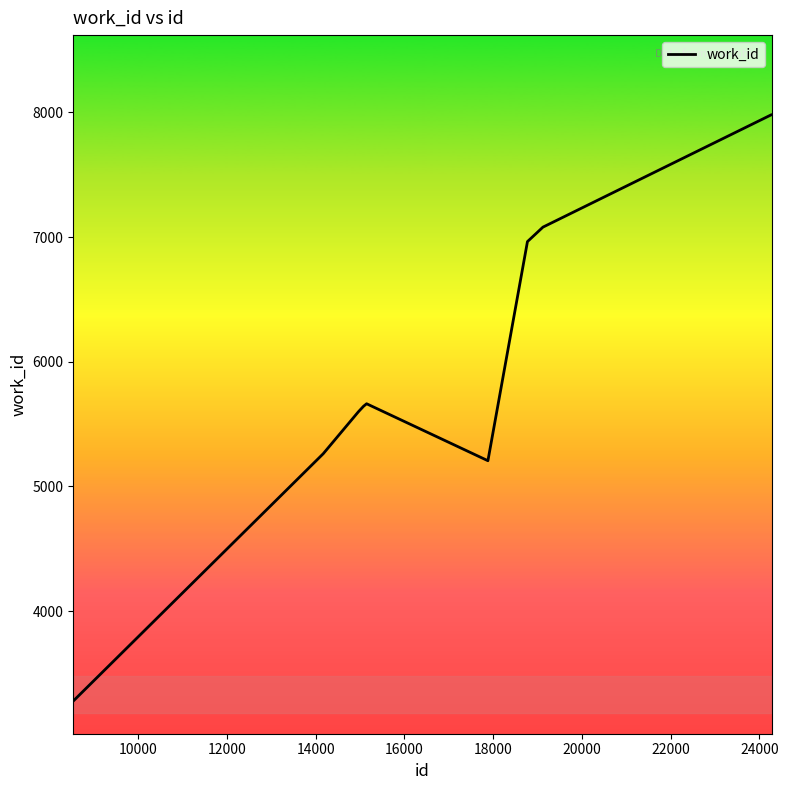

What is the maximum value shown in the chart?

7982